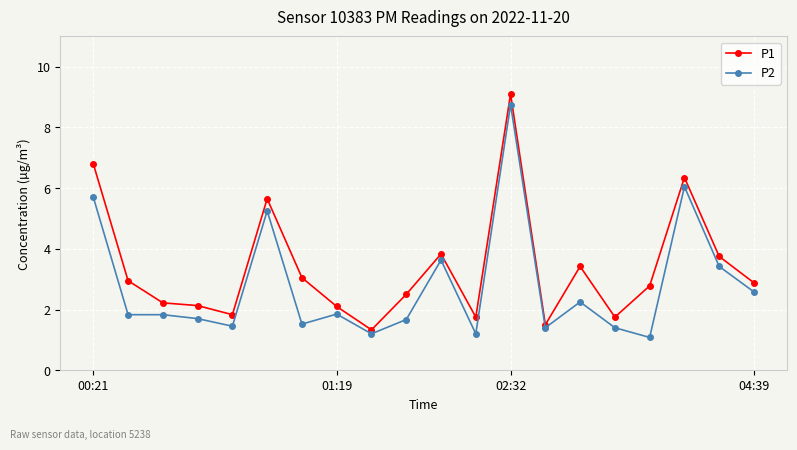

Rank the series by their average value, from highest to lowest.

P1, P2